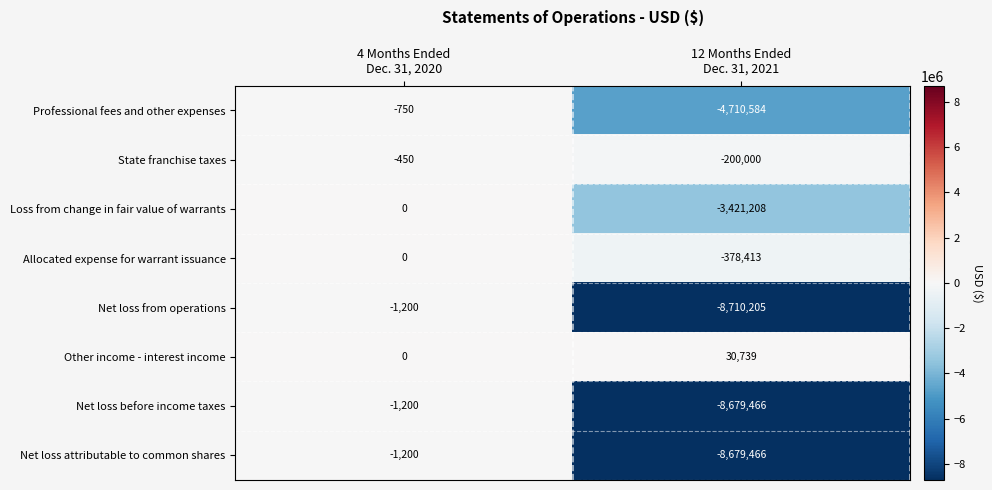

Which series has the largest range (max minus min)?

Net loss from operations